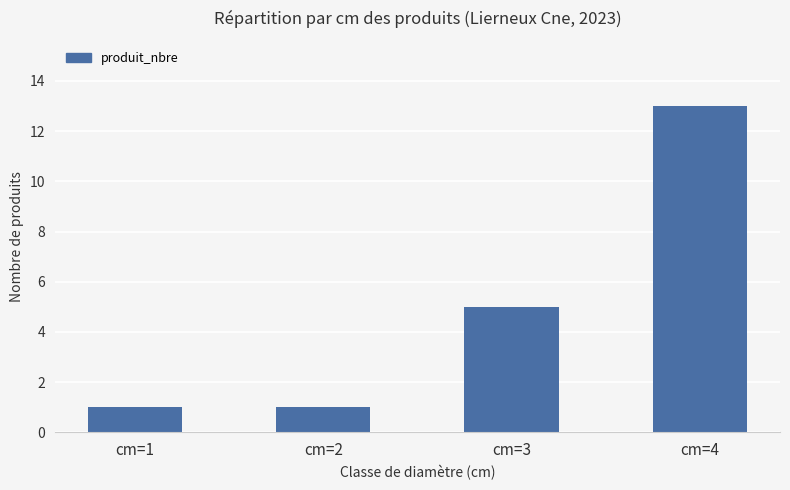

The chart shows a value of 22 at cm=4. True or false?

False